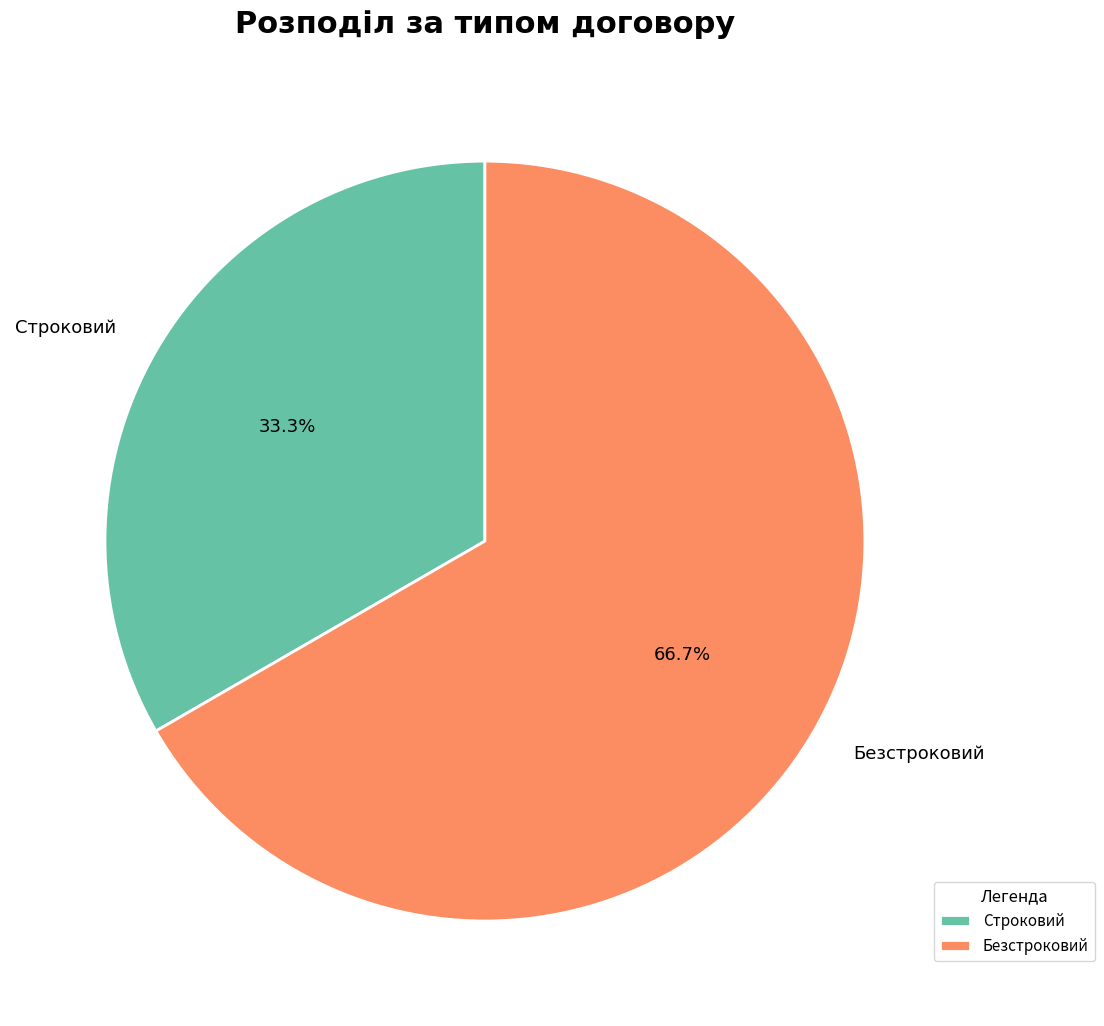

Is Безстроковий the majority of the pie?

Yes